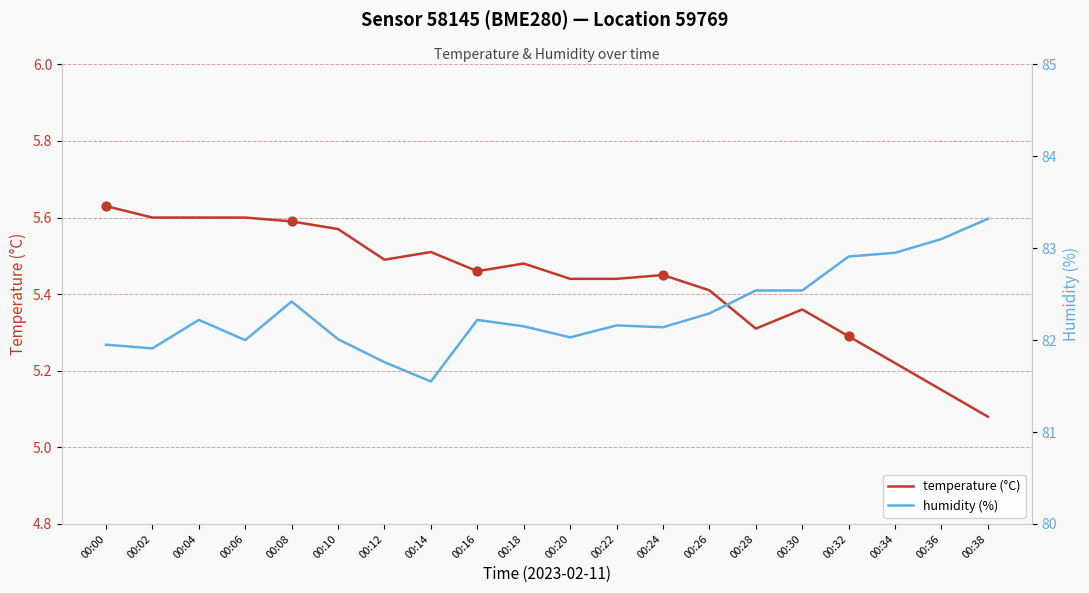

At how many categories does at least one series exceed 5?

20